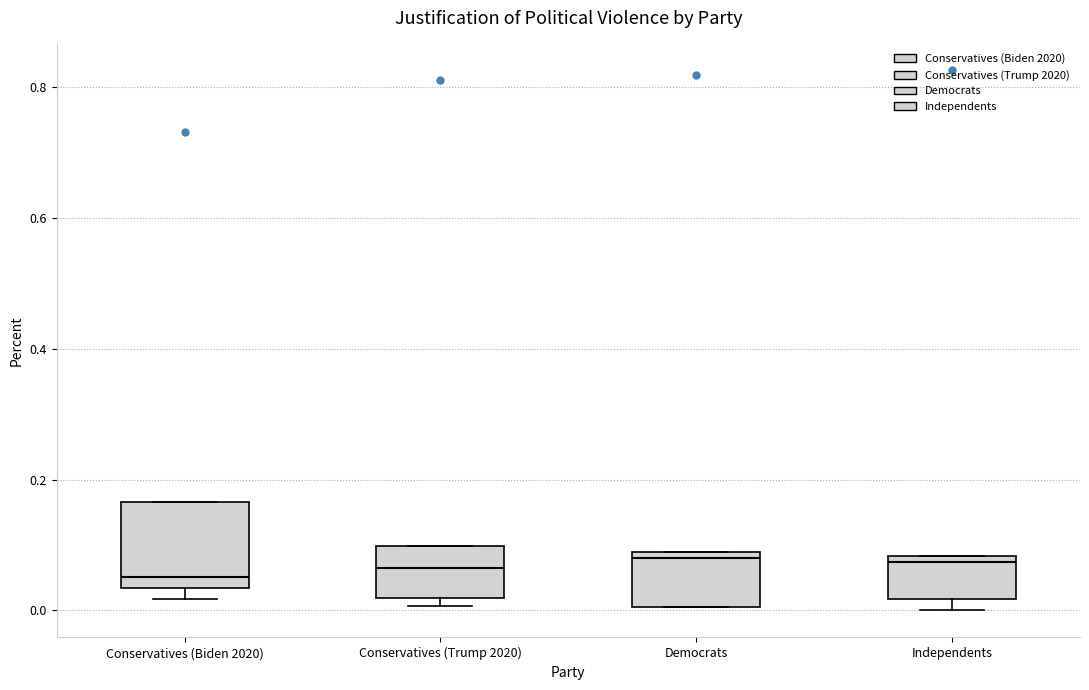

Reading left to right, transcribe this box plot: for each box, give where its median line is, the range the box spans, and where its two whiskers end, as read against the y-axis. The values are not printed on the chart, so give them approximately, as read against the axis.

Conservatives (Biden 2020): median 0.06, box 0.04 to 0.16, whiskers 0.02 to 0.16
Conservatives (Trump 2020): median 0.06, box 0.02 to 0.10, whiskers 0.00 to 0.10
Democrats: median 0.08 (just below the box's upper edge), box 0.00 to 0.08, whiskers 0.00 to 0.08
Independents: median 0.08 (just below the box's upper edge), box 0.02 to 0.08, whiskers 0.00 to 0.08